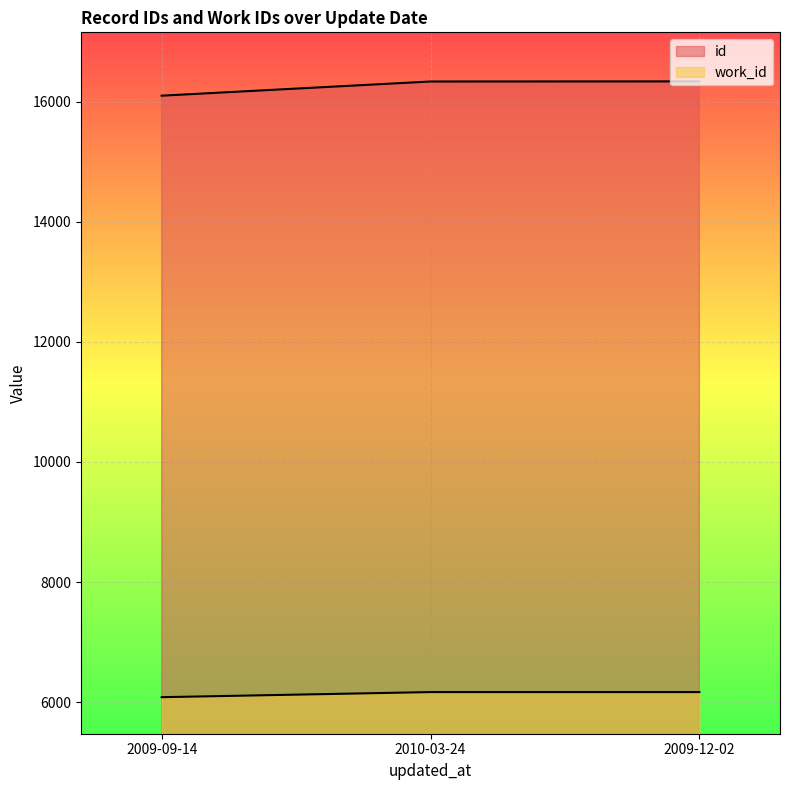

Which has a higher value, 2010-03-24 or 2009-12-02?

2009-12-02